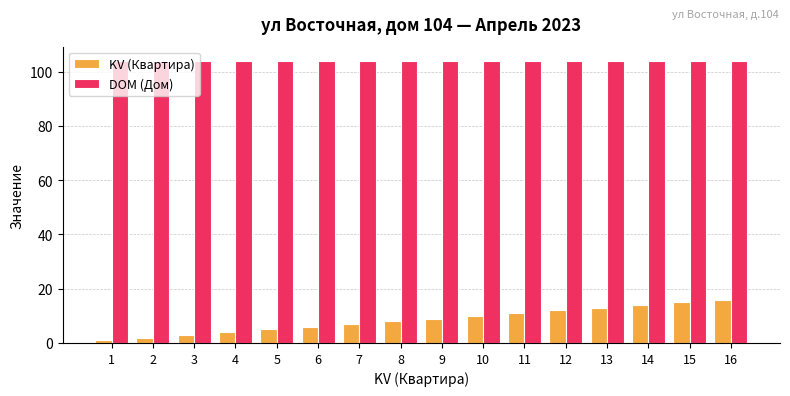

At how many categories does at least one series exceed 39?

16